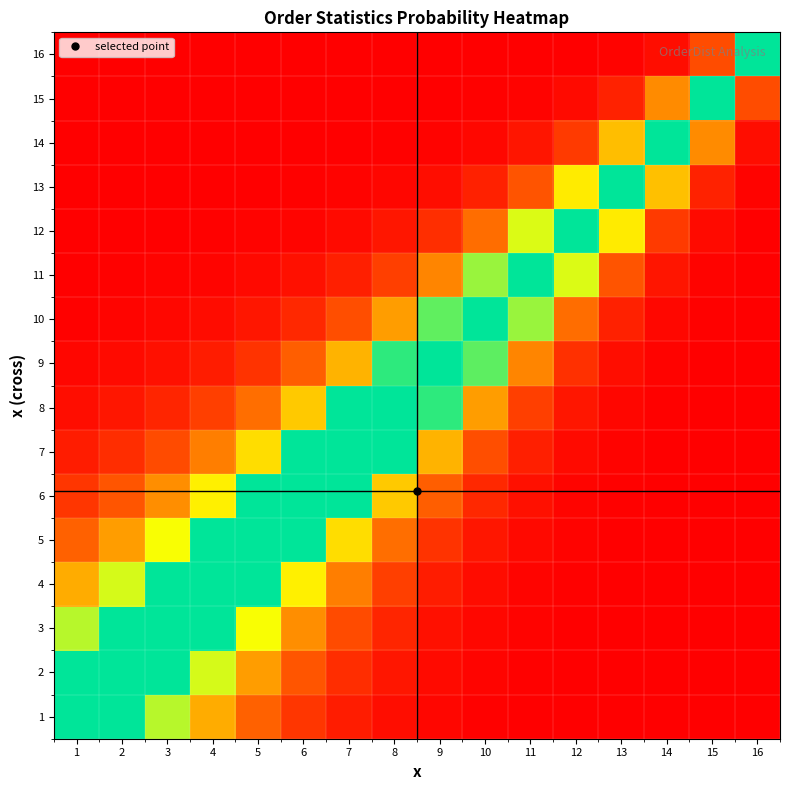

Count the number of categories in the chart.

16